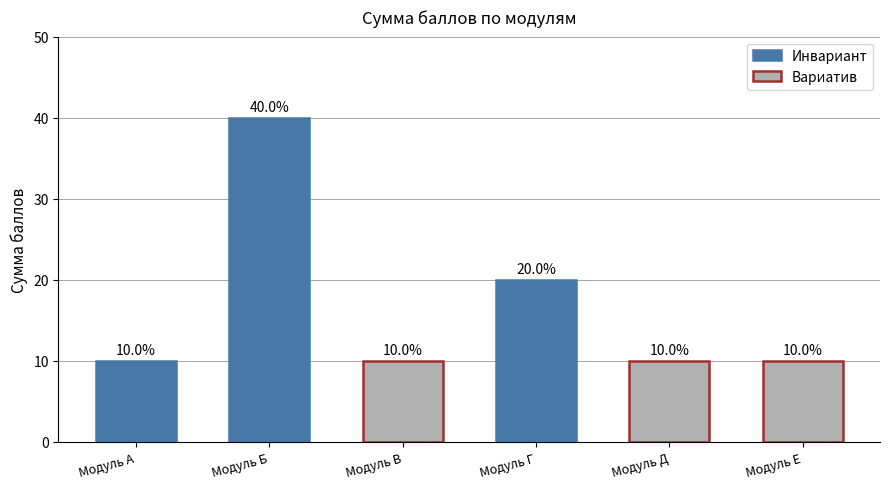

How many bars are there in total?

6